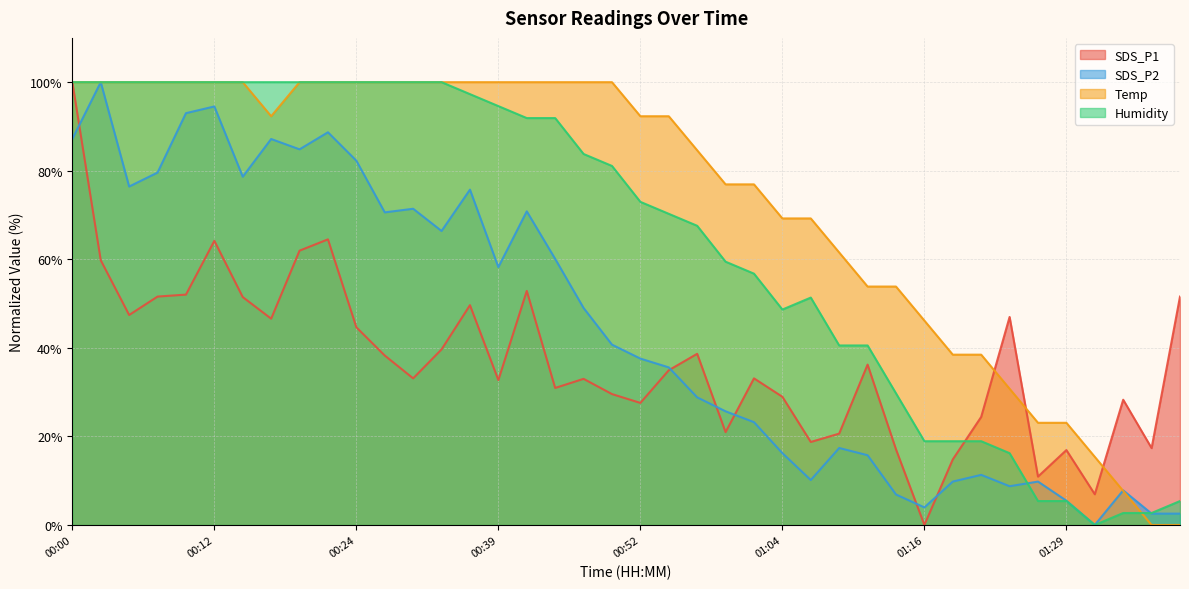

How many lines are shown in the chart?

4